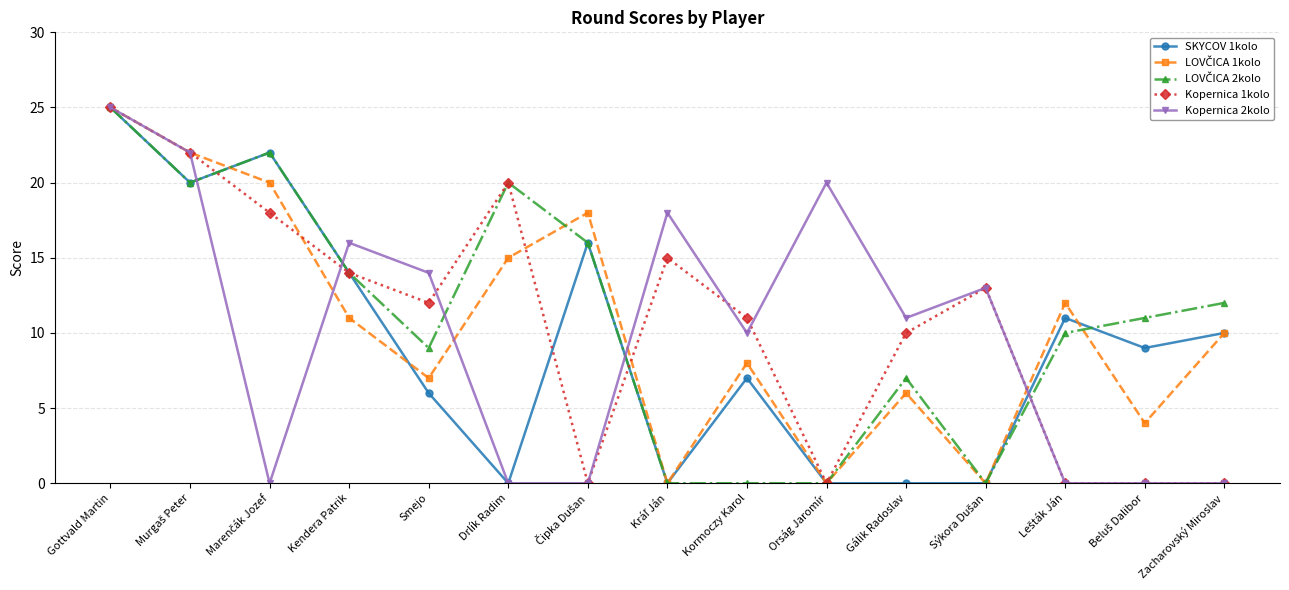

How many data points in Kopernica 1kolo are less than 12?

7